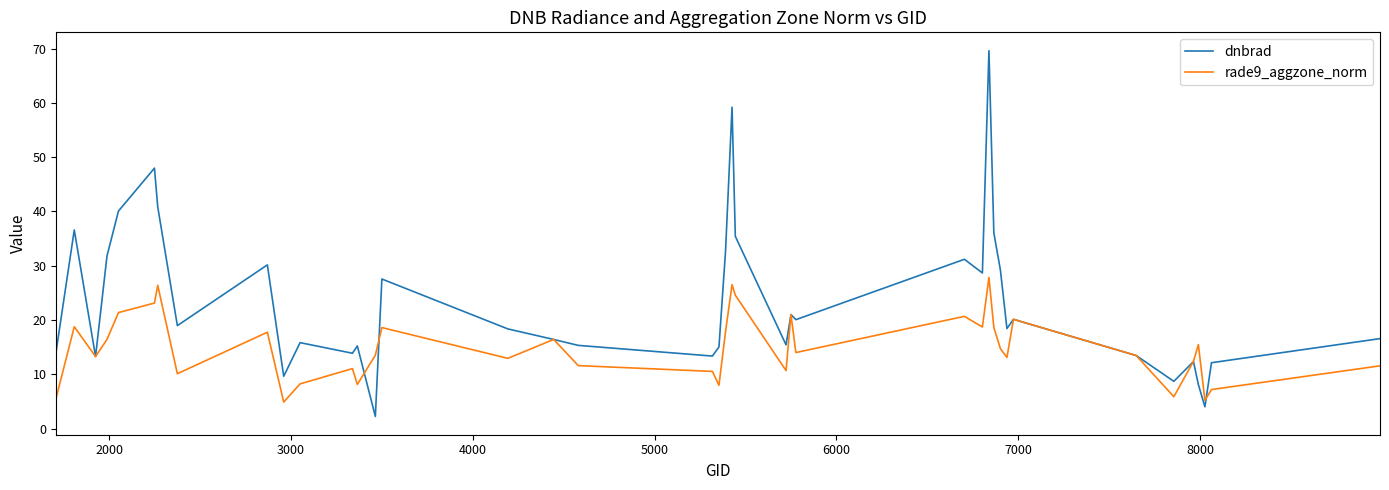

Does the chart have visible grid lines?

No